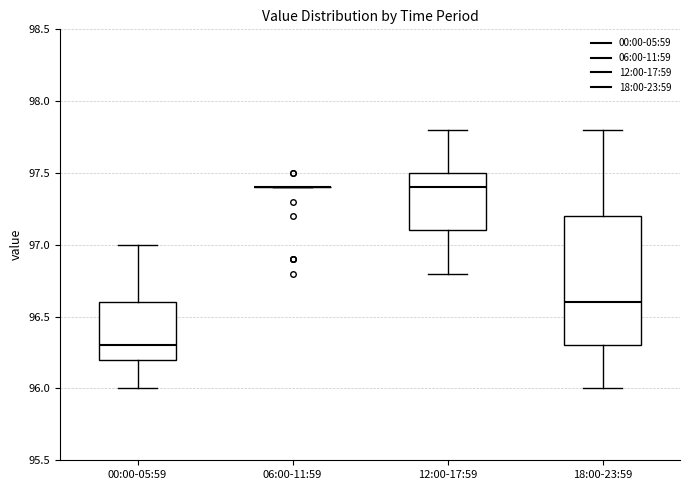

Which box is the tallest, from its lower edge to its upper edge?

18:00-23:59